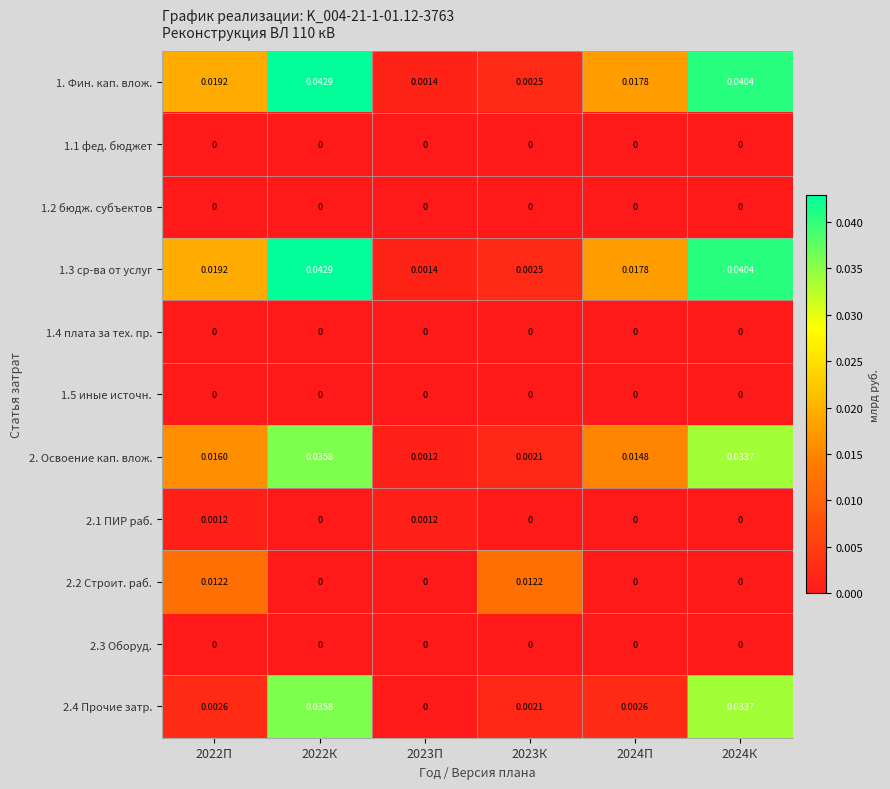

Is the value of 1.5 иные источн. at 2022П greater than the value of 1. Фин. кап. влож. at 2024П?

No